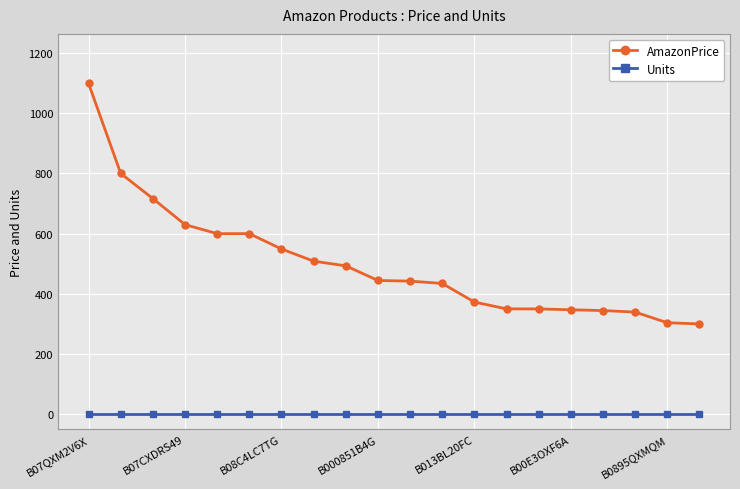

True or false: AmazonPrice and Units intersect in this chart.

False